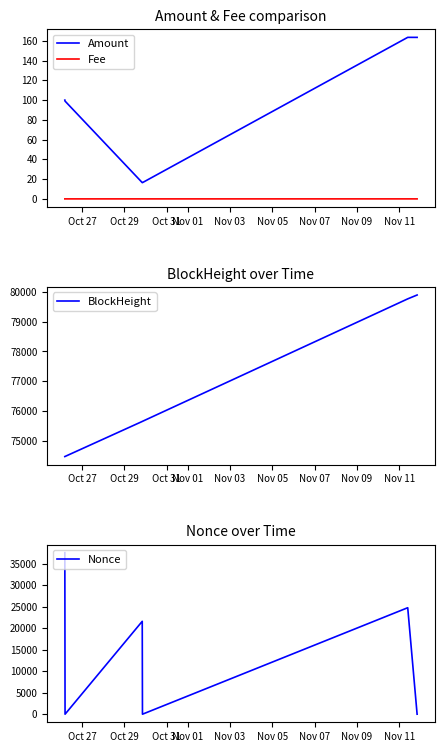

Reading right to left, what are all the values shown in this chart?

Amount: 163.5	163.5	16.5	16.5	99.0	100.0
Fee: 0.0	0.0	0.0	0.0	0.0	0.0
BlockHeight: 79888.0	79759.0	75662.0	75658.0	74487.0	74484.0
Nonce: 2.0	24732.0	1.0	21576.0	0.0	37521.0